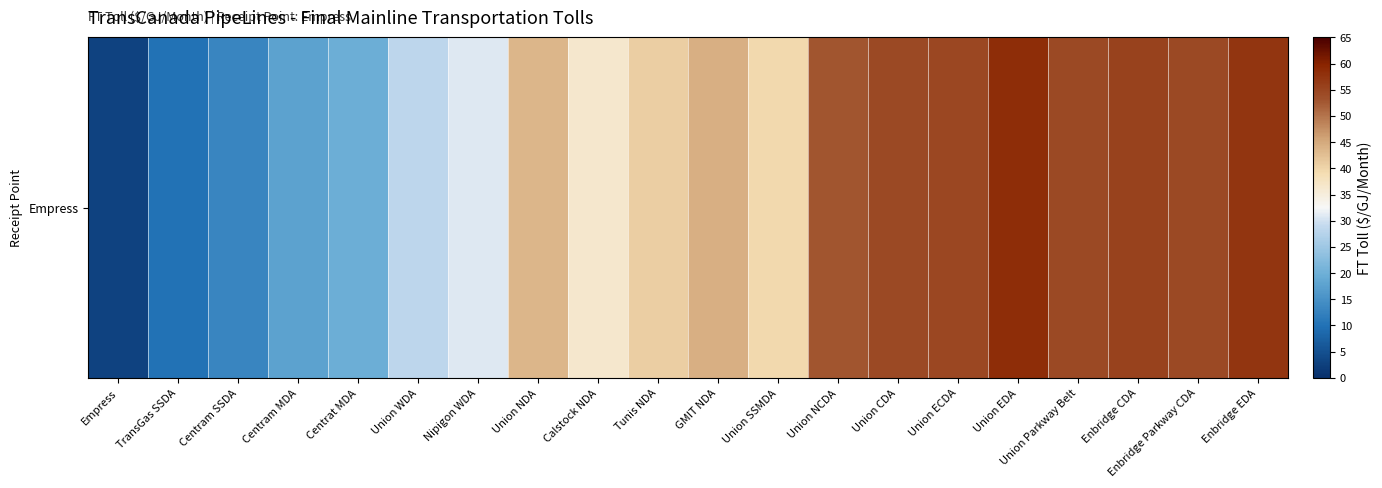

Reading right to left, what are all the values shown in this chart?

Enbridge EDA=57.2	Enbridge Parkway CDA=54.5	Enbridge CDA=55.6	Union Parkway Belt=54.5	Union EDA=58.5	Union ECDA=54.7	Union CDA=54.4	Union NCDA=53.0	Union SSMDA=39.4	GMIT NDA=44.3	Tunis NDA=40.7	Calstock NDA=36.3	Union NDA=43.5	Nipigon WDA=30.8	Union WDA=28.3	Centrat MDA=19.7	Centram MDA=17.7	Centram SSDA=13.1	TransGas SSDA=10.1	Empress=2.8